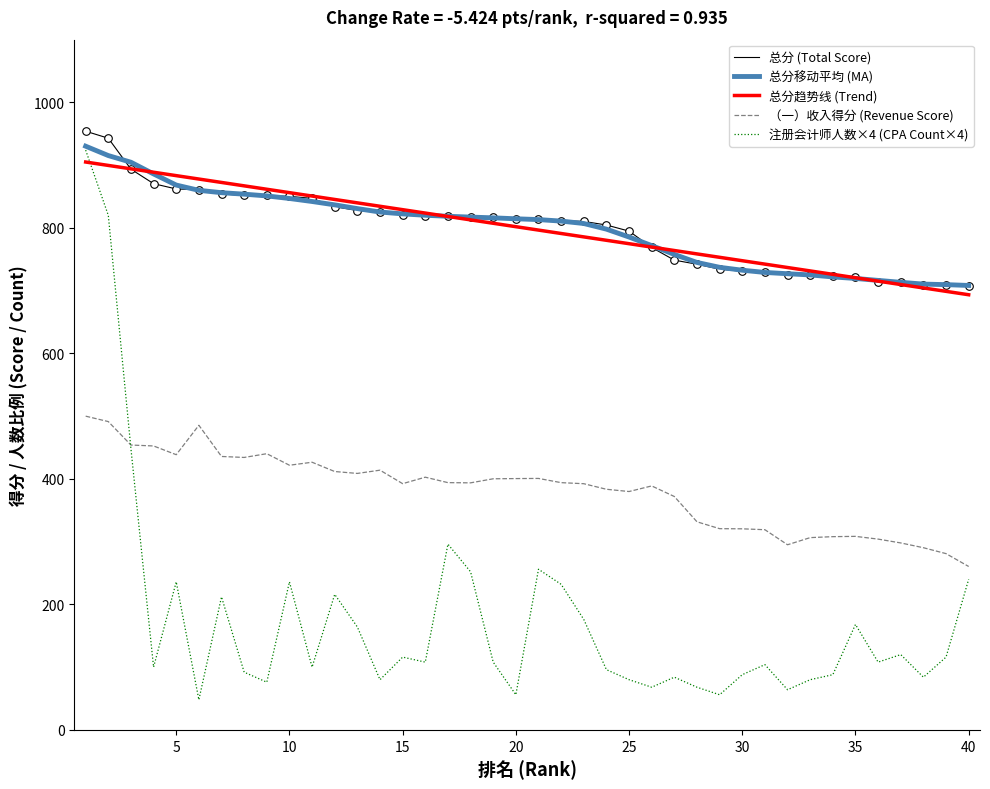

Which series has the largest range (max minus min)?

注册会计师人数×4 (CPA Count×4)